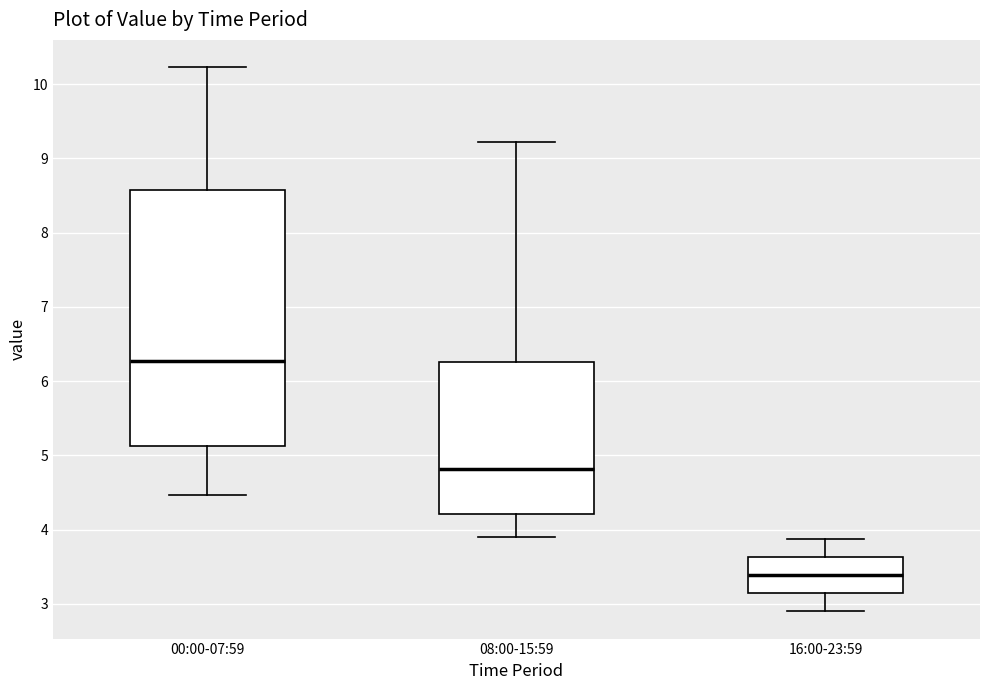

Reading left to right, read every box against the y-axis: the position of its median line, the range the box covers, and the ends of its whiskers. The values are not printed on the chart, so give them approximately, as read against the axis.

00:00-07:59: median 6.3, box 5.1 to 8.6, whiskers 4.5 to 10.2
08:00-15:59: median 4.8, box 4.2 to 6.3, whiskers 3.9 to 9.2
16:00-23:59: median 3.4, box 3.1 to 3.6, whiskers 2.9 to 3.9